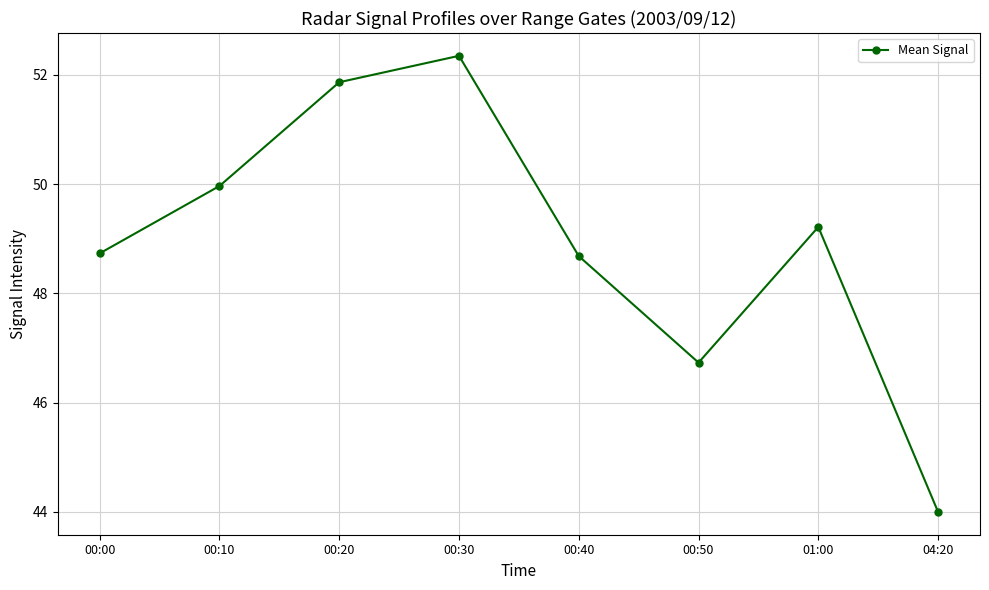

Approximately how many times larger is the value at 00:10 compared to 00:50?

1.1